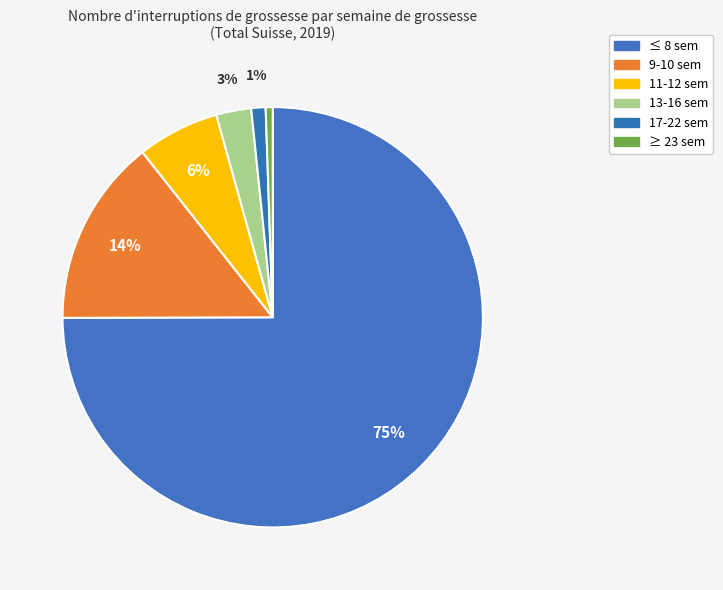

To the nearest percent, what is the difference between the largest and smallest slice percentages?

74%